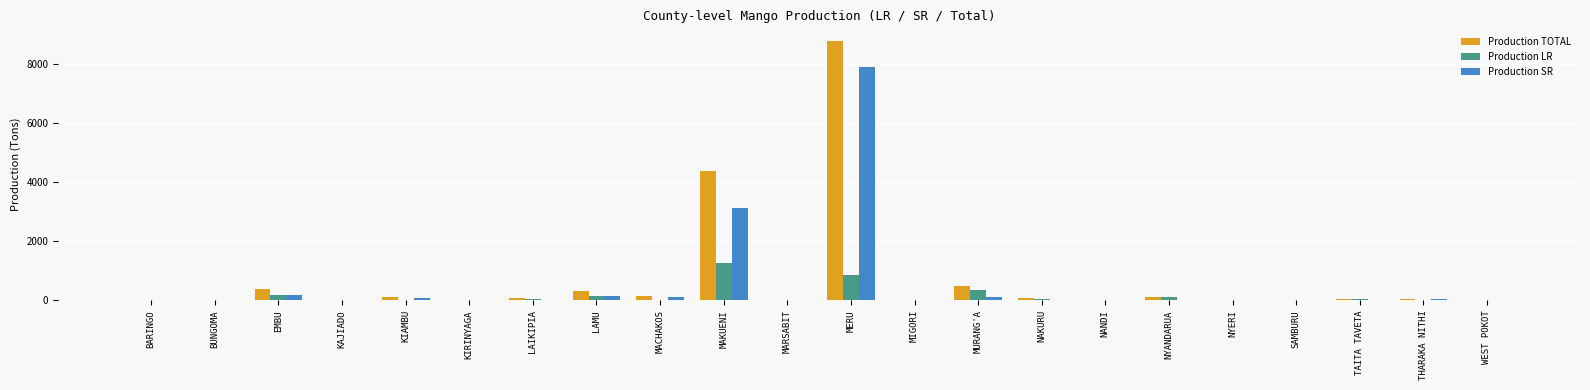

At which category is the sum across all series the highest?

MERU